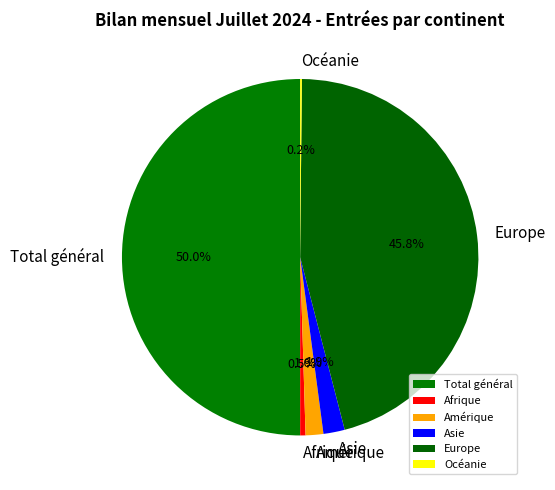

What percentage do Total général and Europe together represent?

95.8%